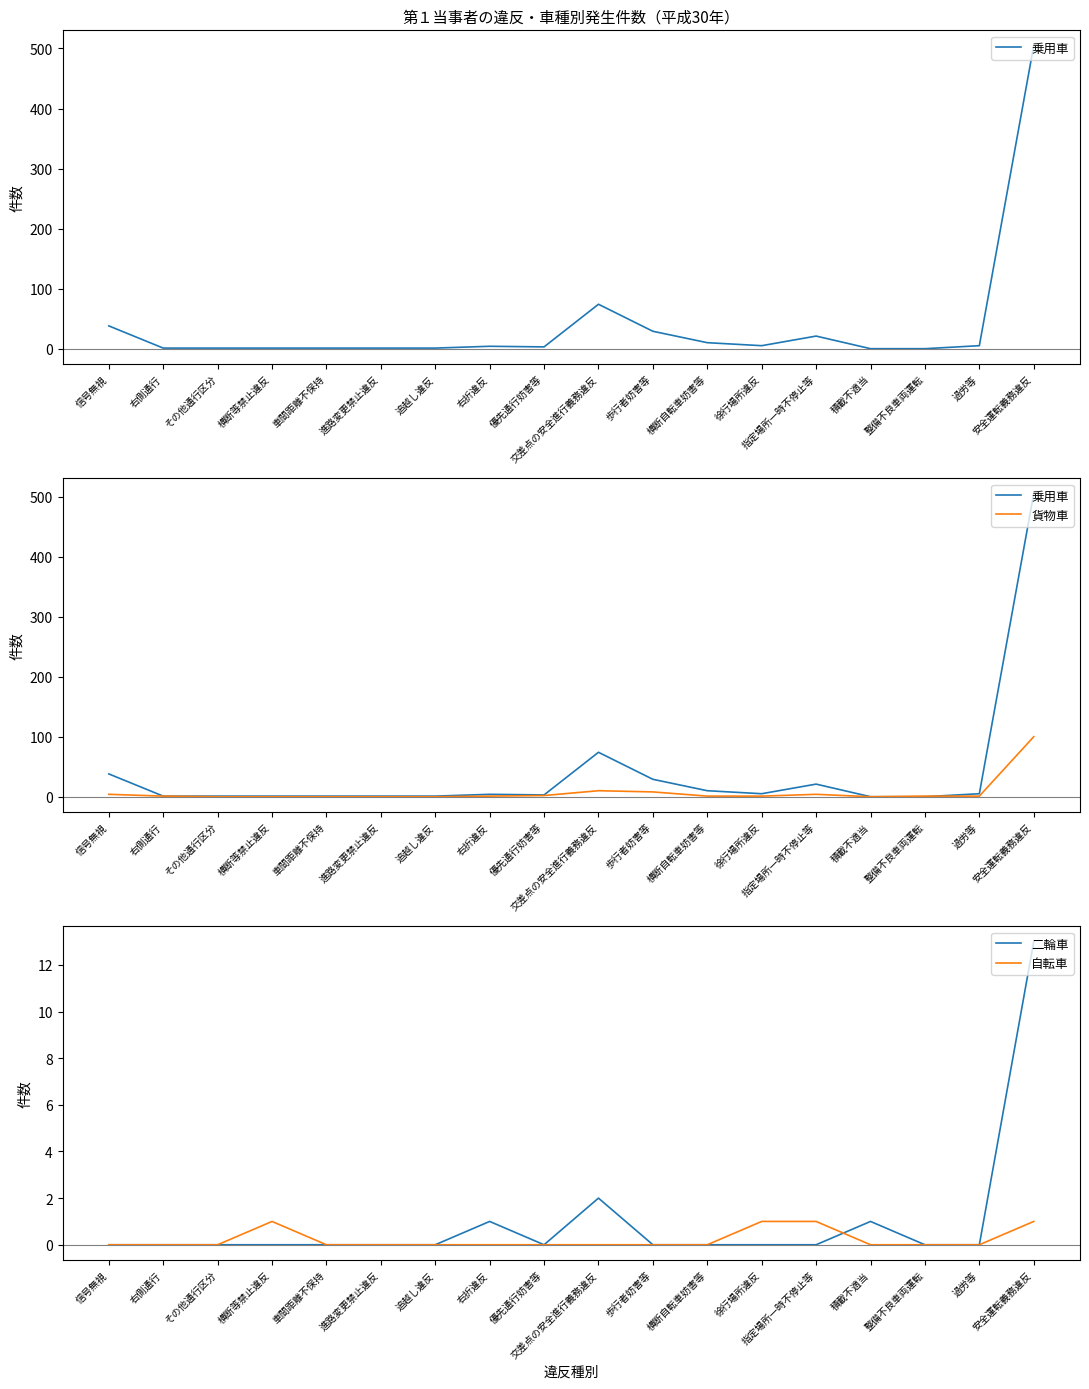

After their last crossing, which series has the higher values: 二輪車 or 乗用車?

二輪車